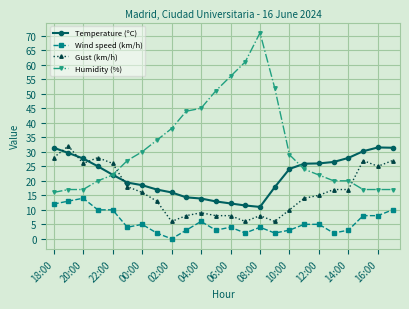

At how many categories does at least one series exceed 54?

3